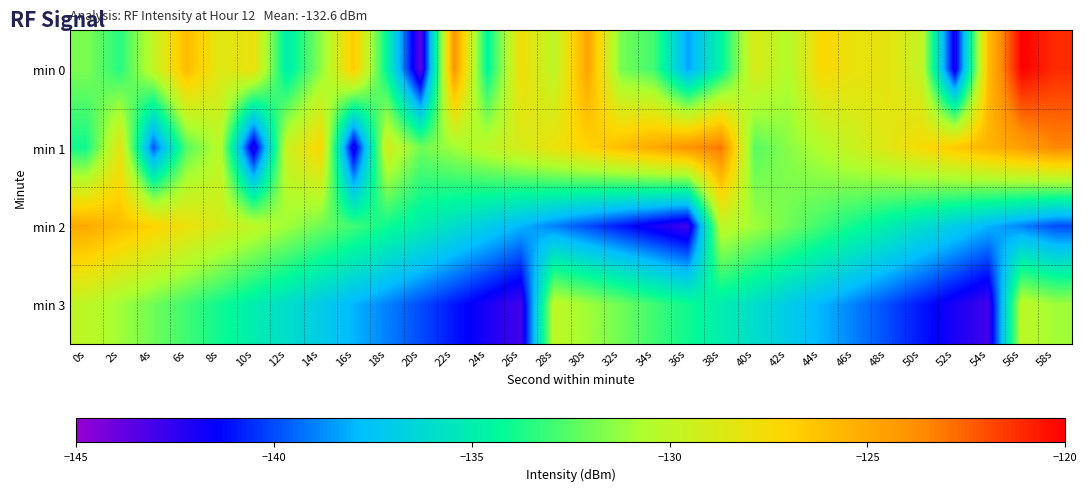

Which category has the lowest value across all series?

20s